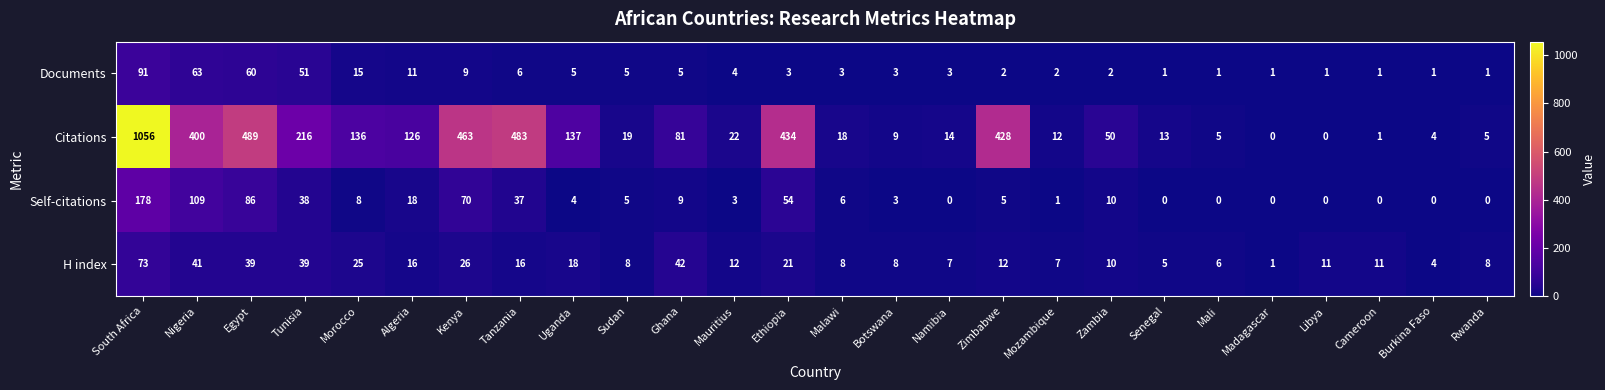

At Zimbabwe, list the series in order from smallest to largest.

Documents, Self-citations, H index, Citations